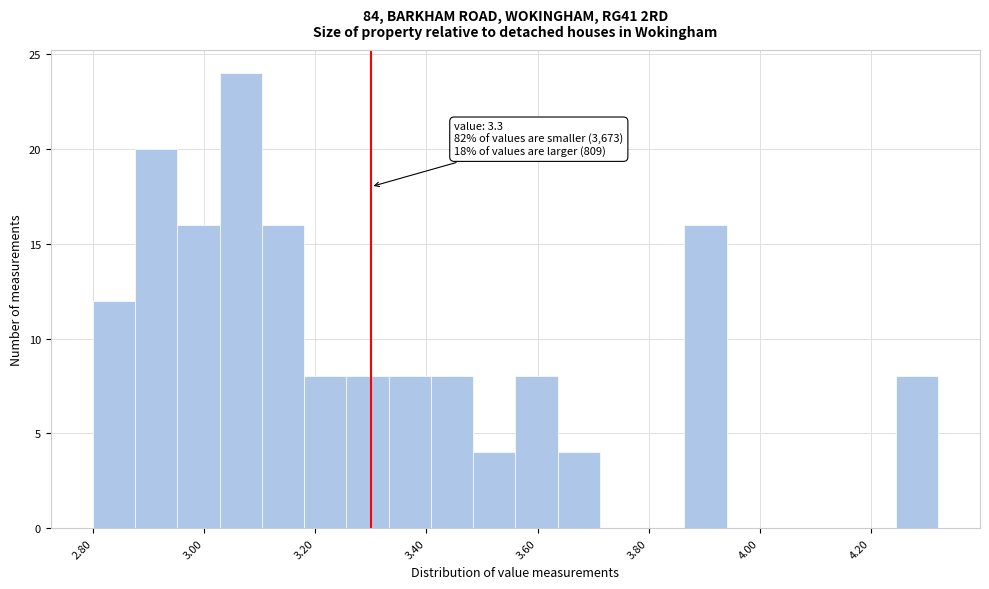

Around what value on the x-axis is the tallest bar? Give the approximate position of its centre, as read against the axis.

3.06